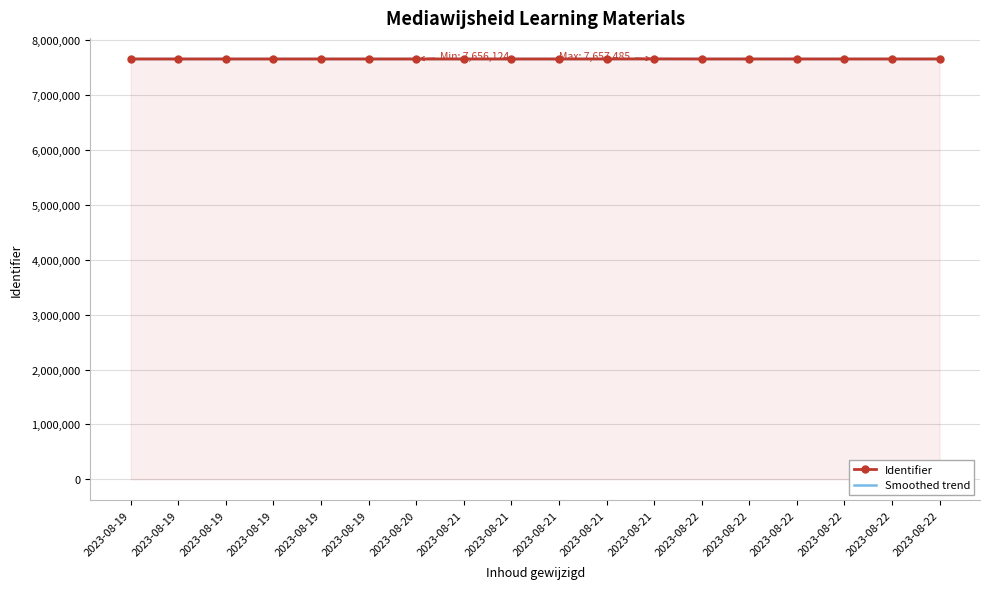

What are all the series names shown in the legend?

Identifier, Smoothed trend